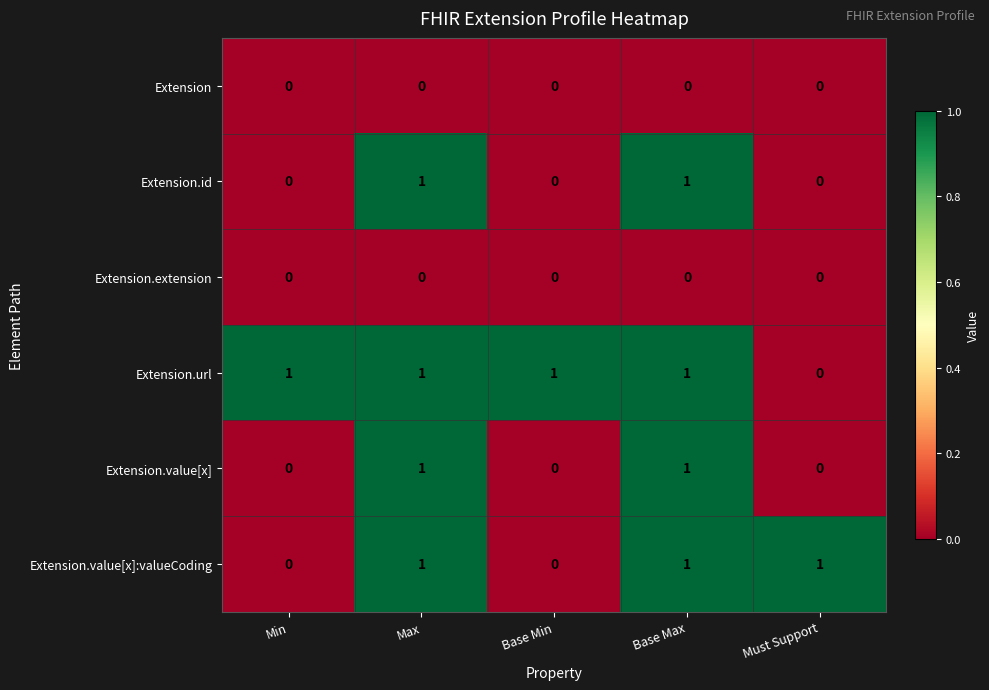

Reading left to right, list all the values displayed in this chart.

Extension: Min=0	Max=0	Base Min=0	Base Max=0	Must Support=0
Extension.id: Min=0	Max=1	Base Min=0	Base Max=1	Must Support=0
Extension.extension: Min=0	Max=0	Base Min=0	Base Max=0	Must Support=0
Extension.url: Min=1	Max=1	Base Min=1	Base Max=1	Must Support=0
Extension.value[x]: Min=0	Max=1	Base Min=0	Base Max=1	Must Support=0
Extension.value[x]:valueCoding: Min=0	Max=1	Base Min=0	Base Max=1	Must Support=1